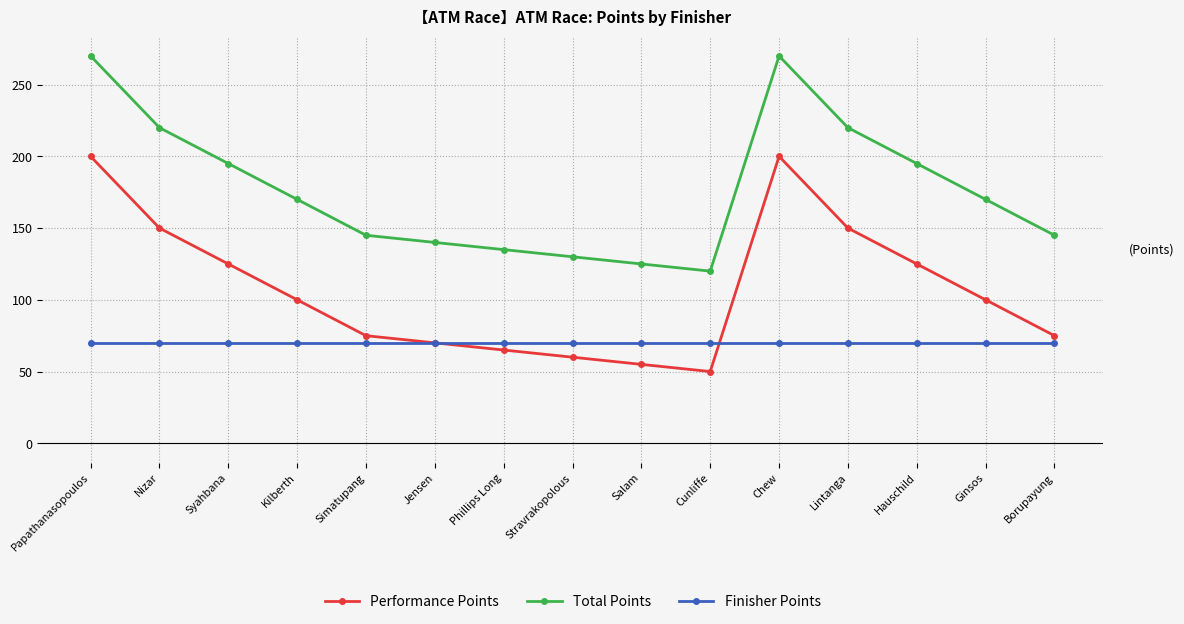

What is the lowest value of the Total Points series?

120